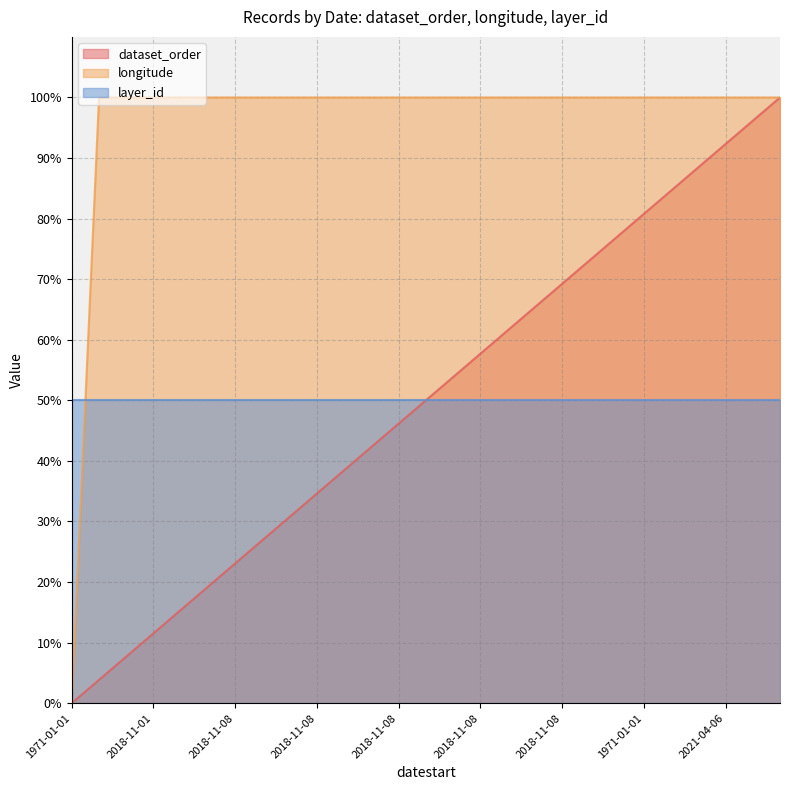

The value of dataset_order at 2018-11-08 is 0.4. True or false?

False